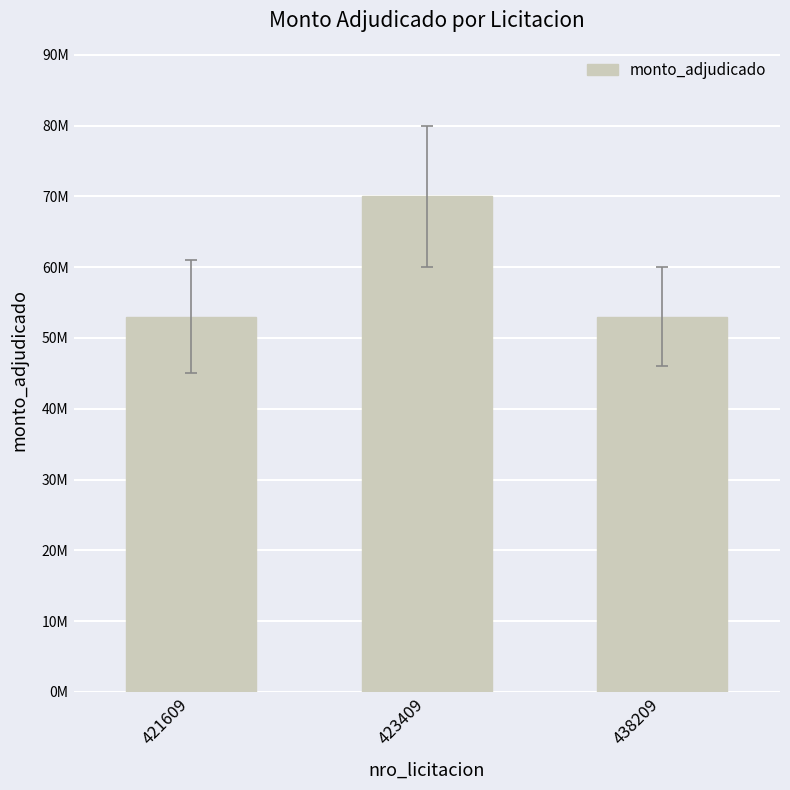

Does the chart contain any negative values?

No